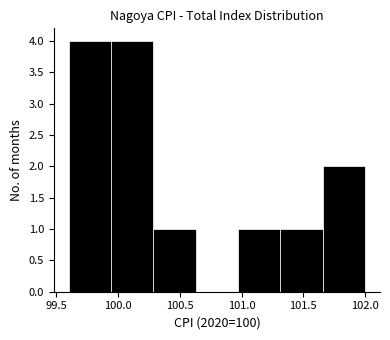

Reading left to right, list every bar in this chart as the range it spans on the x-axis followed by its height. Neither the bar edges nor the heights are printed on the chart, so give them approximately, as read against the axes.

99.60 to 99.95: 4
99.95 to 100.30: 4
100.30 to 100.65: 1
100.65 to 100.95: 0
100.95 to 101.30: 1
101.30 to 101.65: 1
101.65 to 102.00: 2